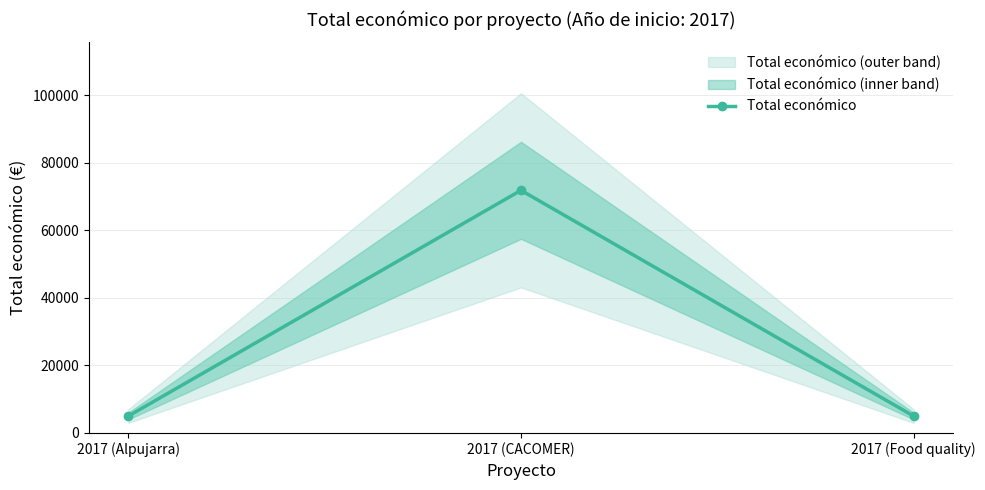

How many categories are shown in the chart?

3